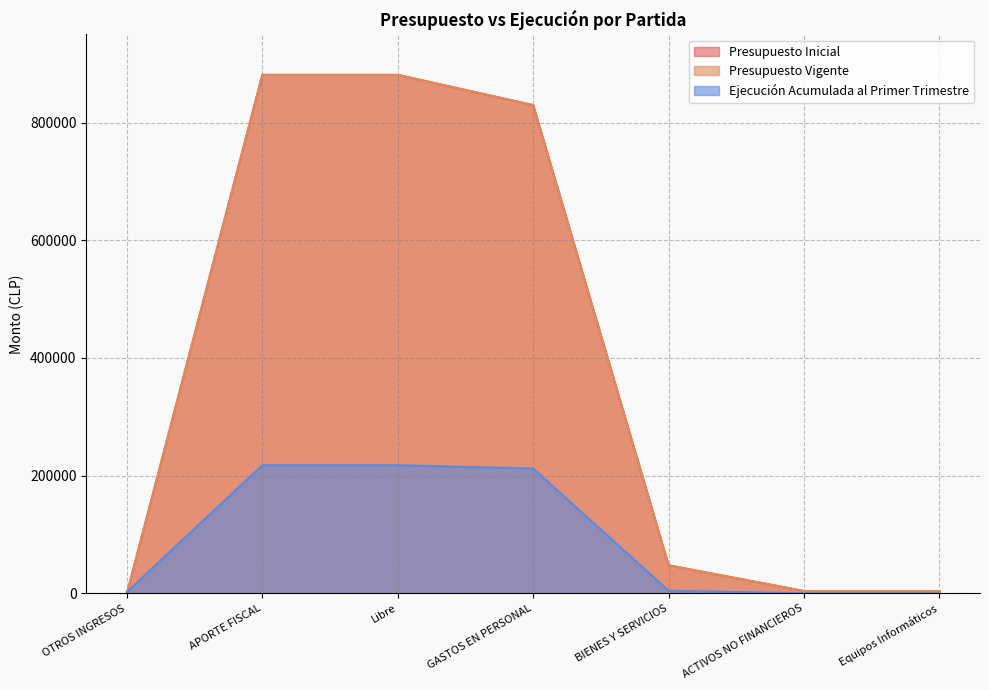

Which series changed the most between OTROS INGRESOS and ACTIVOS NO FINANCIEROS?

Presupuesto Inicial